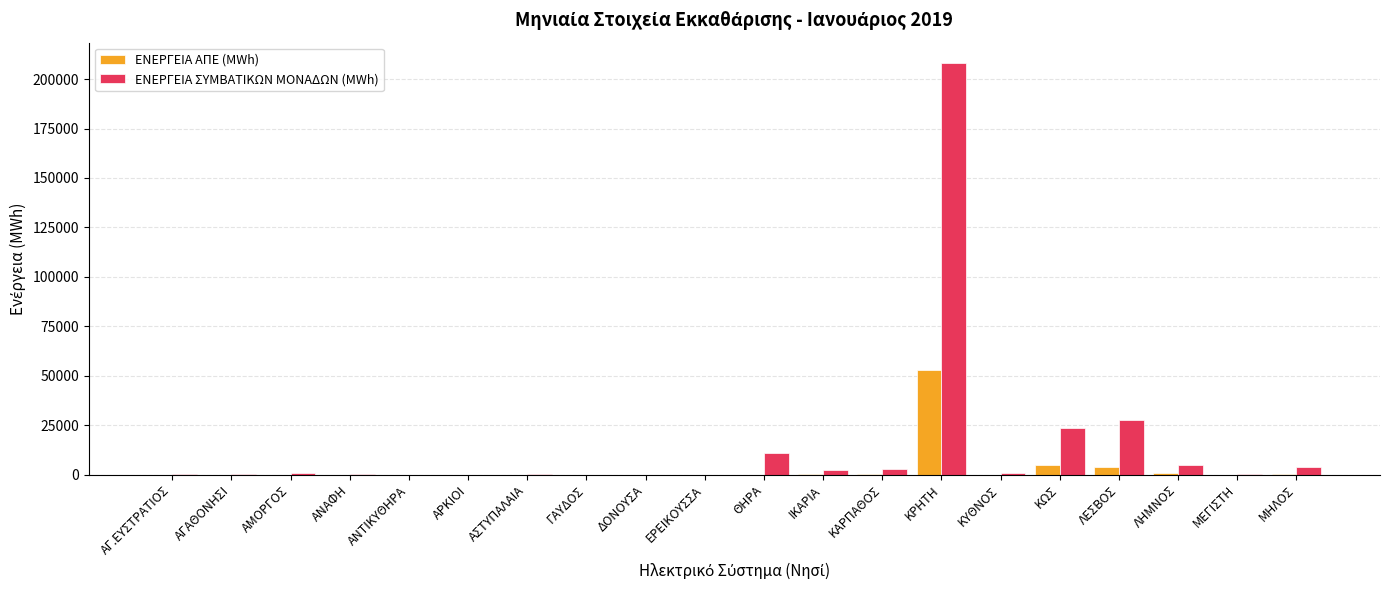

True or false: ΕΝΕΡΓΕΙΑ ΑΠΕ (MWh) has a value of 33625.4 at ΑΡΚΙΟΙ.

False